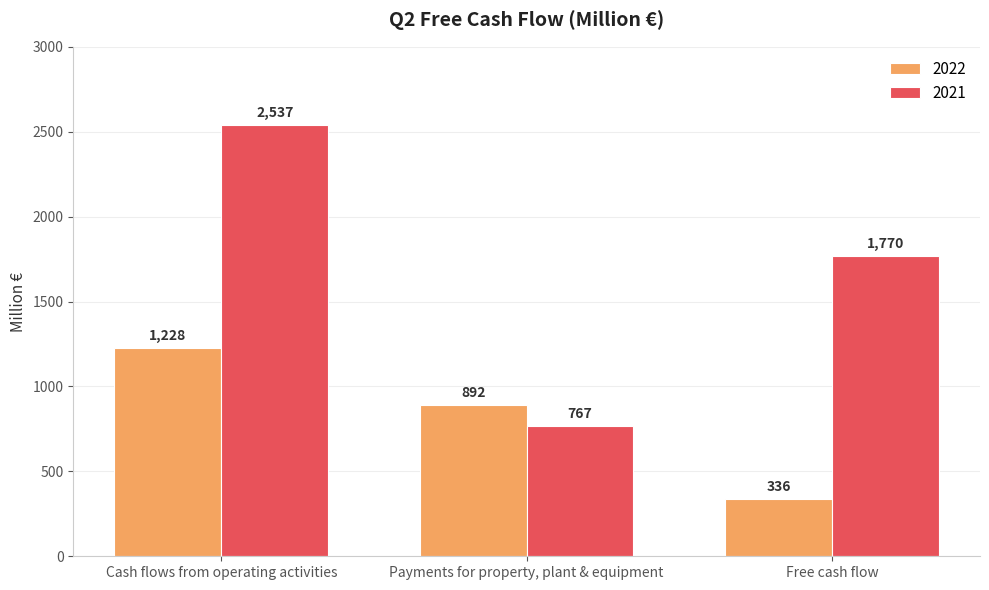

Which series has the widest spread of values?

2021